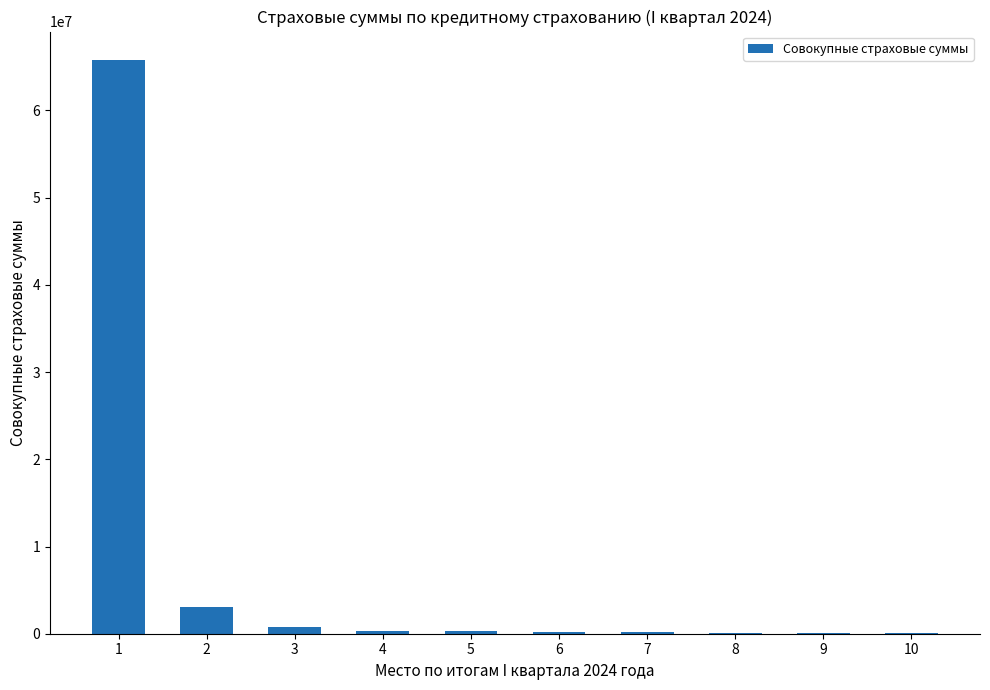

What is the sum of the values at 9 and 3?

878233.6